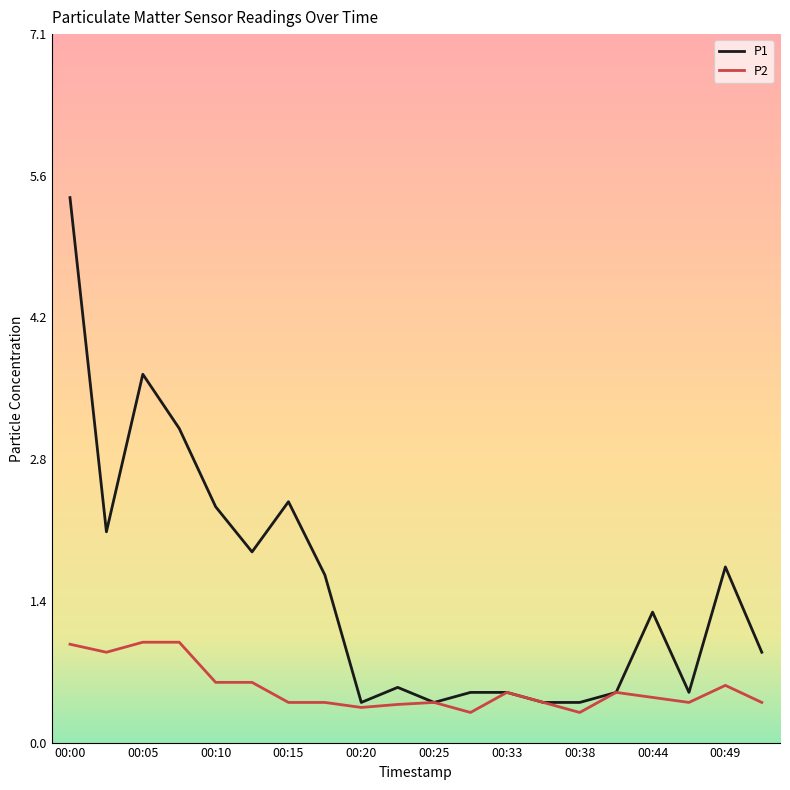

Which series has the largest total across all categories?

P1